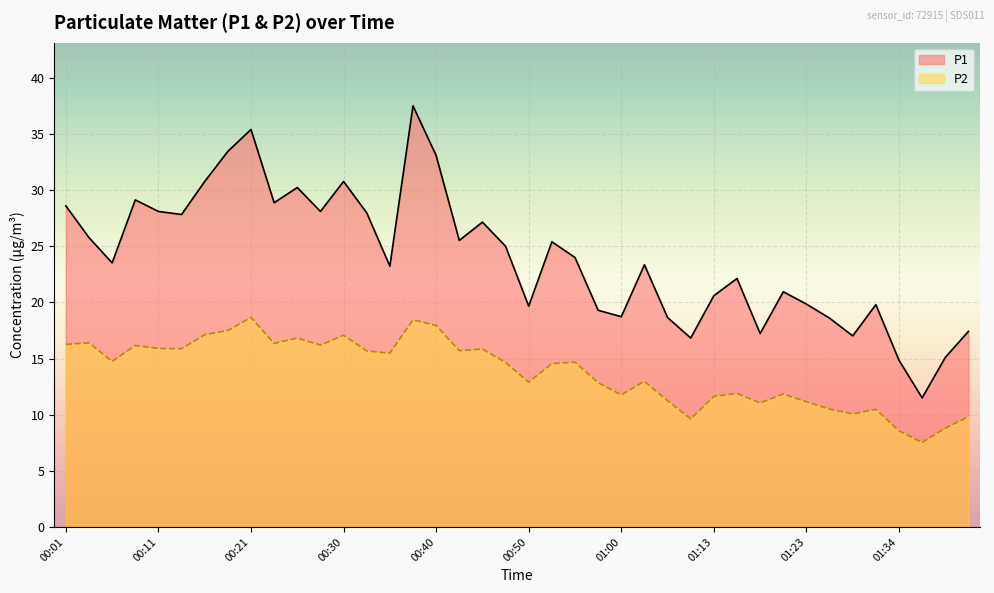

Between 01:07 and 01:39, which series saw the biggest shift?

P1